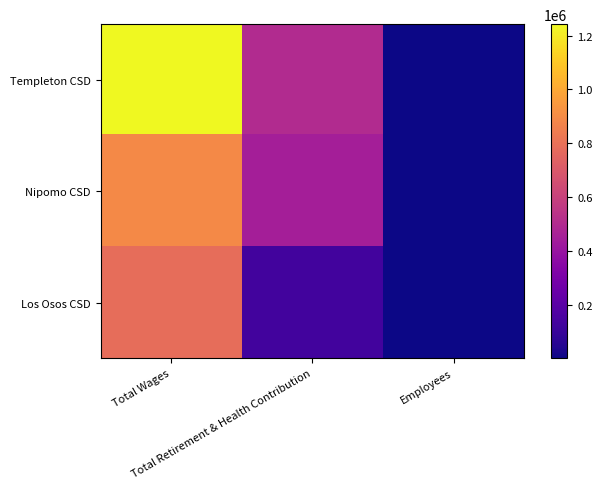

At how many categories does at least one series exceed 922495?

1